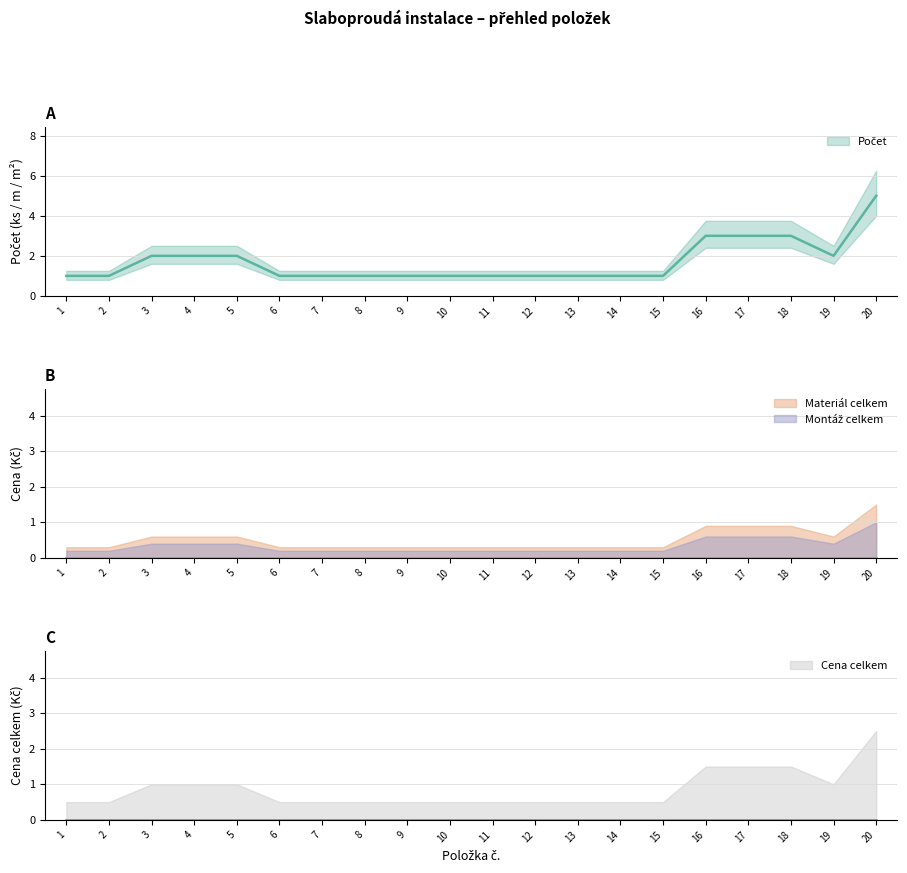

The value of Materiál celkem at 13 is 0.3. True or false?

True